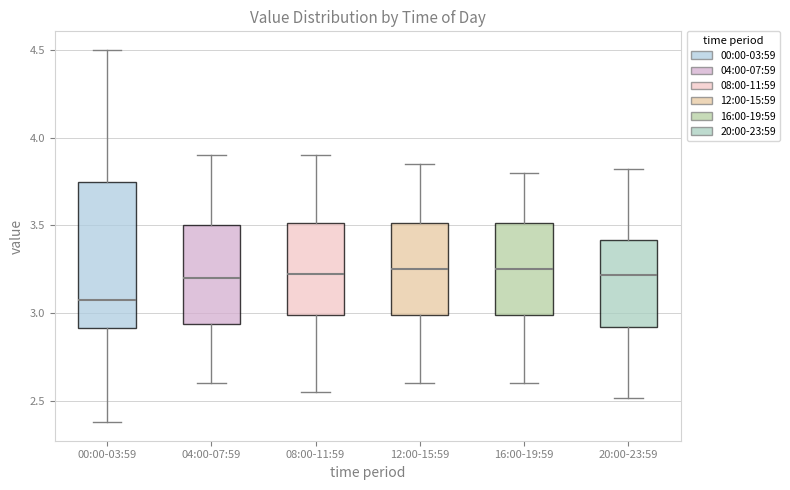

Which box is the tallest, from its lower edge to its upper edge?

00:00-03:59